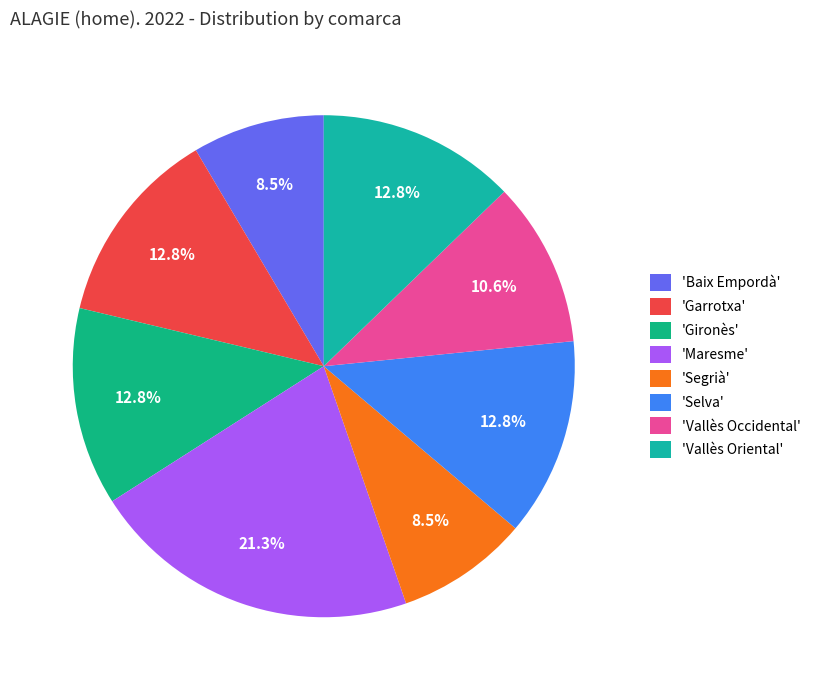

What is the smallest slice in the pie chart?

Baix Empordà